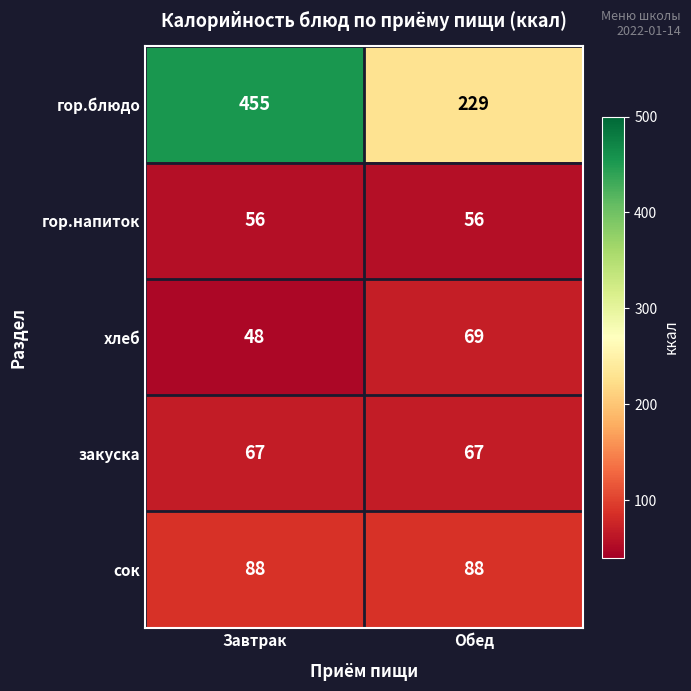

Which series has the largest range (max minus min)?

гор.блюдо